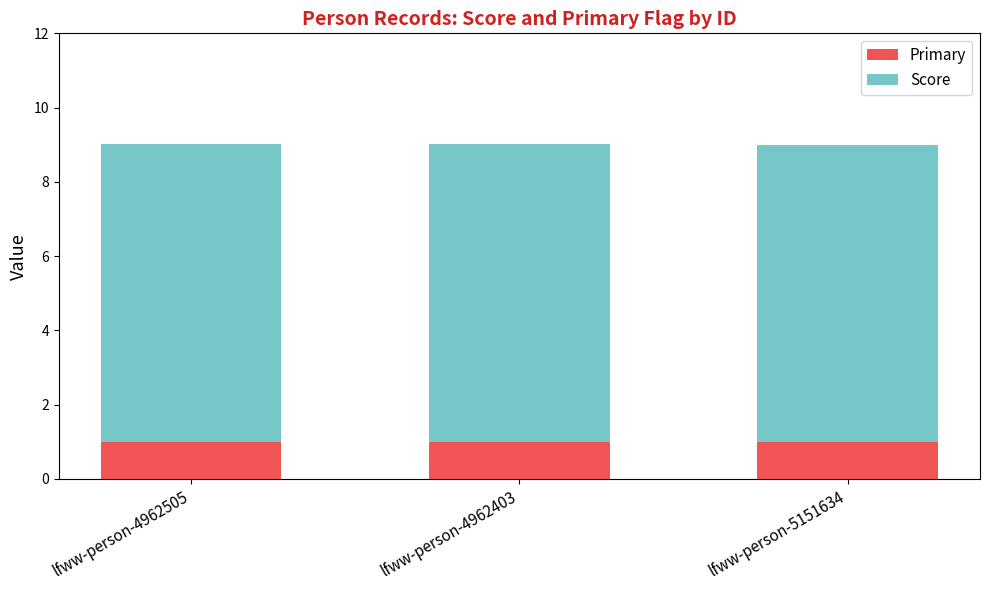

Count the number of categories in the chart.

3